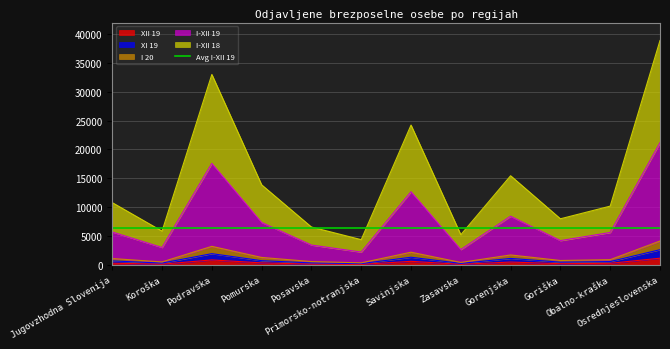

True or false: I-XII 18 has a value of 5864 at Koroška.

True